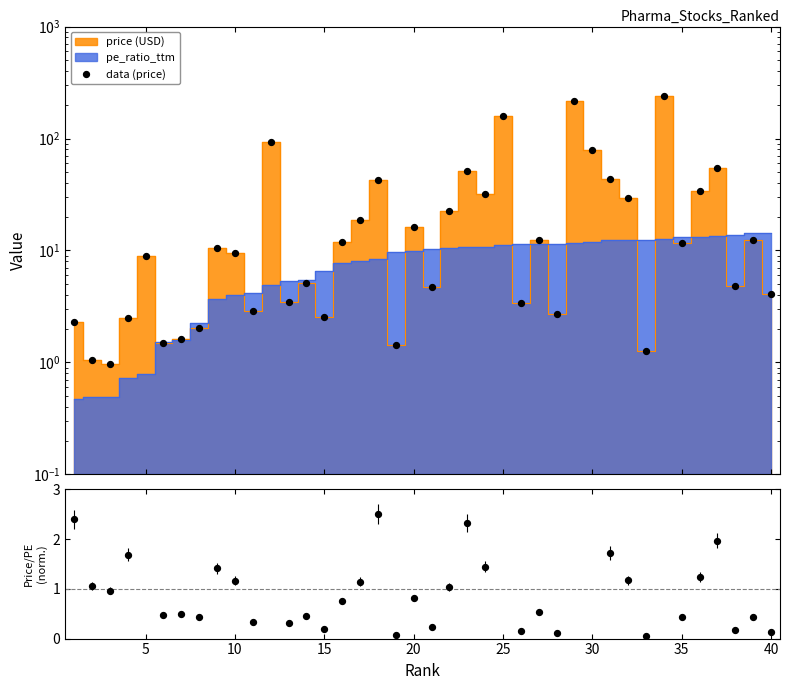

Which series has the largest total across all categories?

data (price)